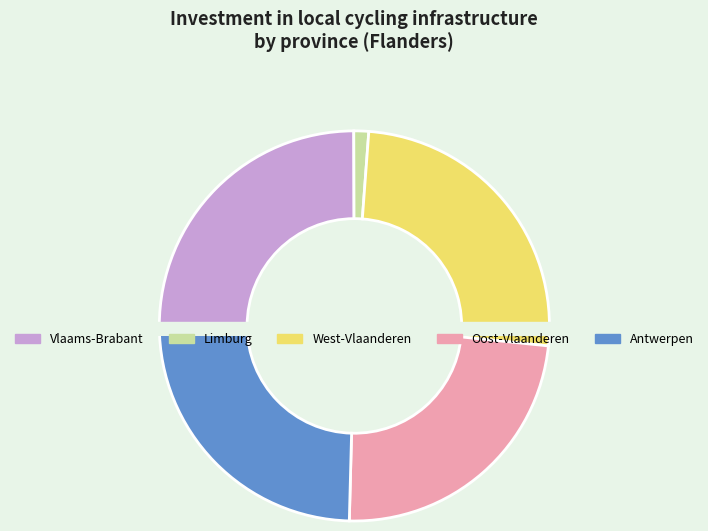

Which category has the smallest portion of the pie?

Limburg